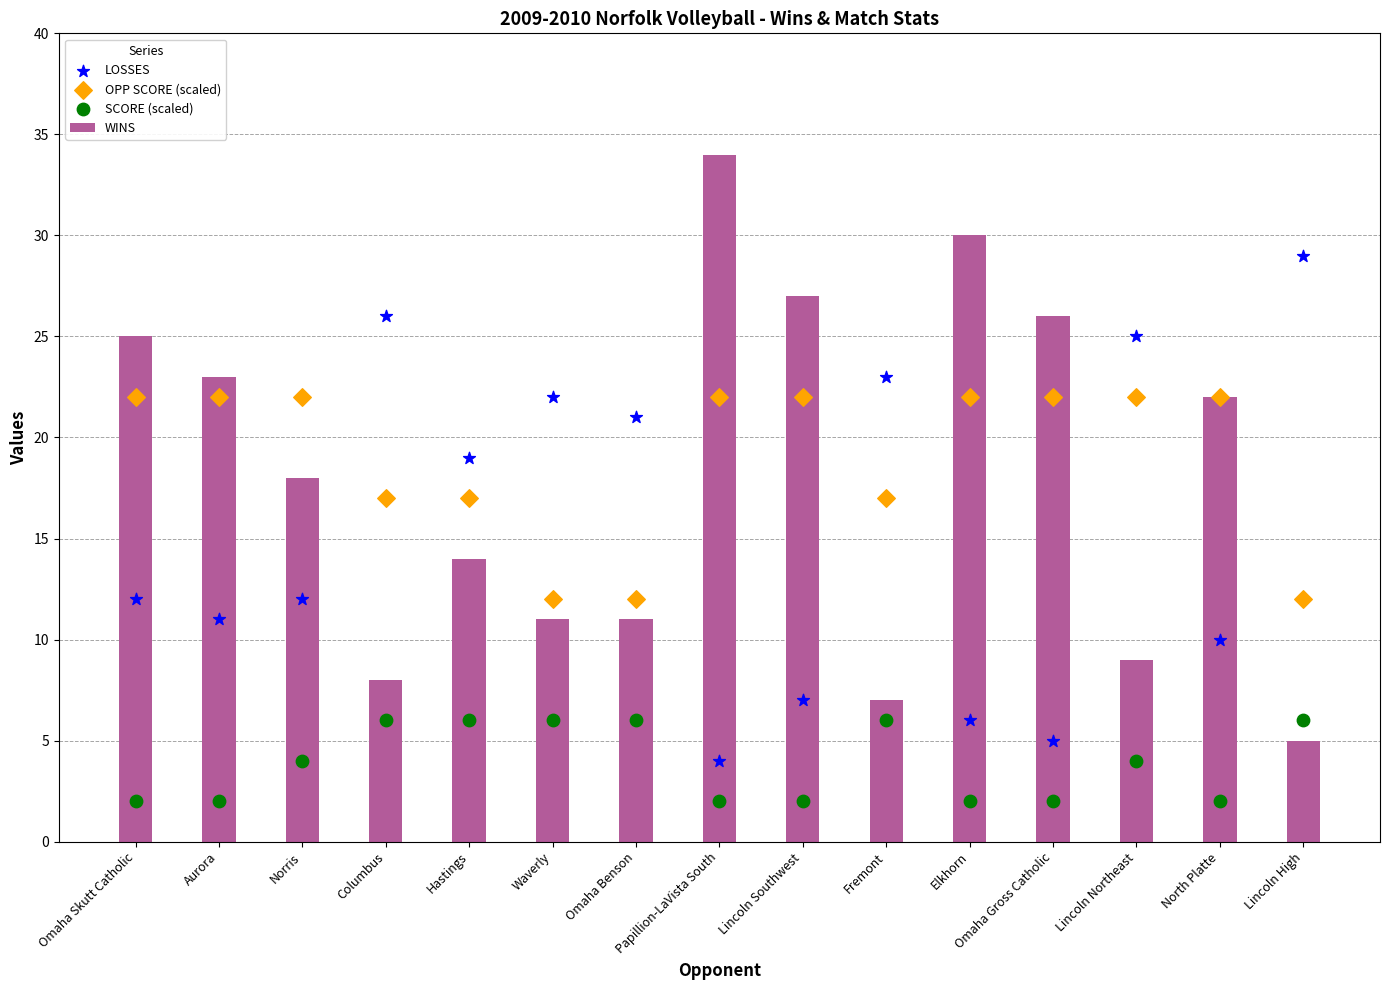

What are all the series names shown in the legend?

WINS, LOSSES, OPP SCORE (scaled), SCORE (scaled)